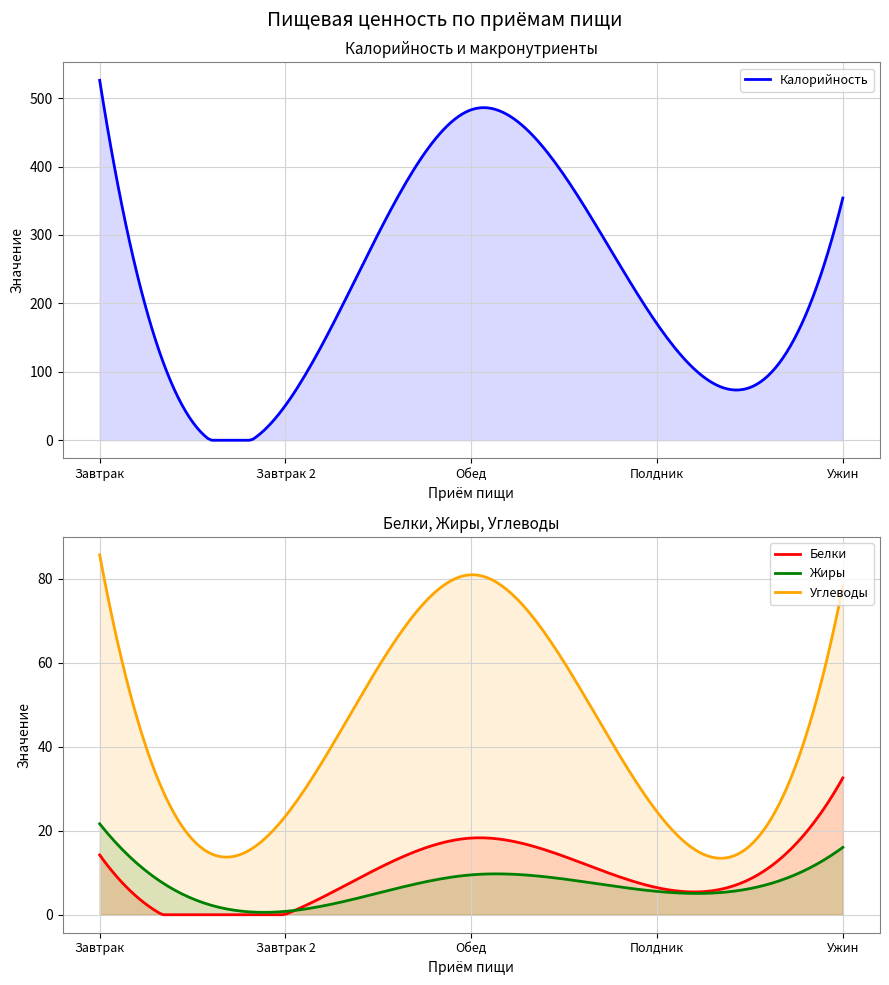

At which category is the sum across all series the highest?

Завтрак